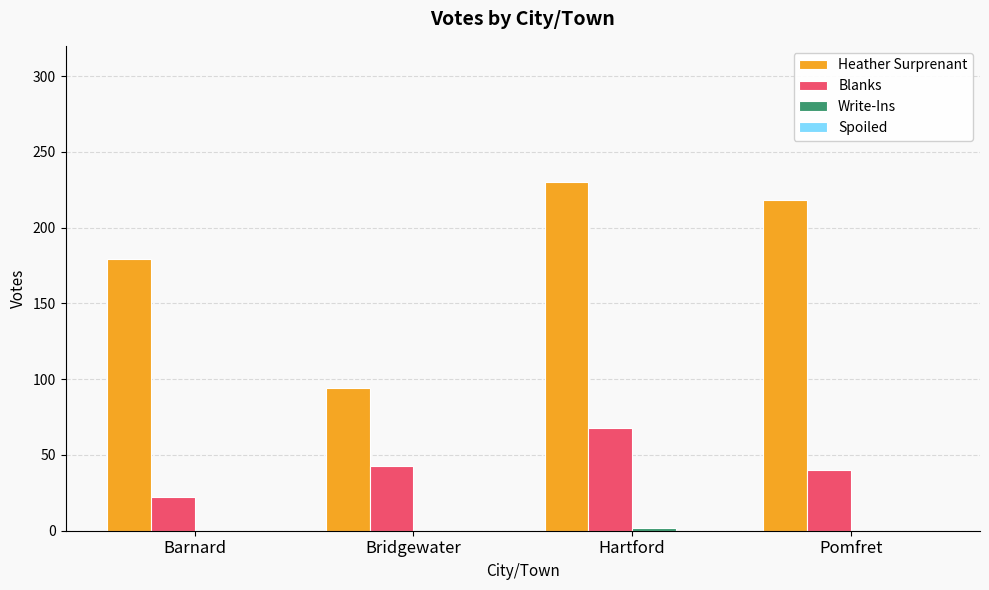

How many data points does each series have?

4